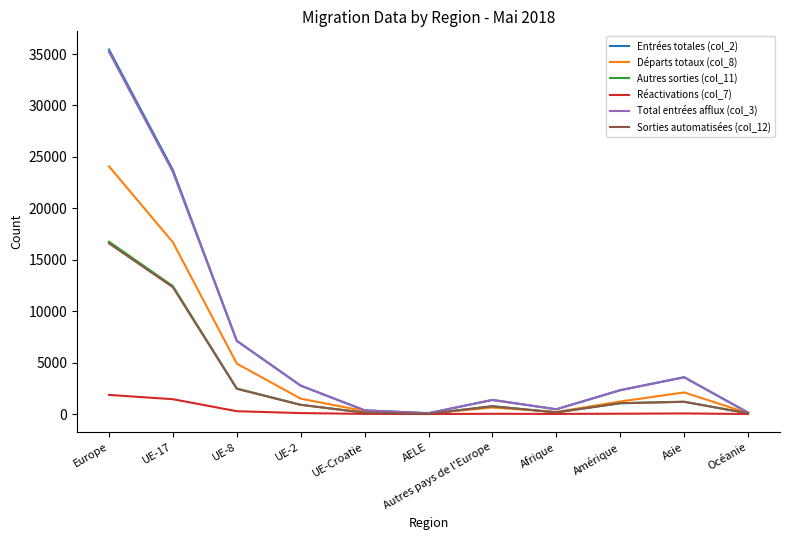

How many interior local peaks does the Autres sorties (col_11) series have?

2